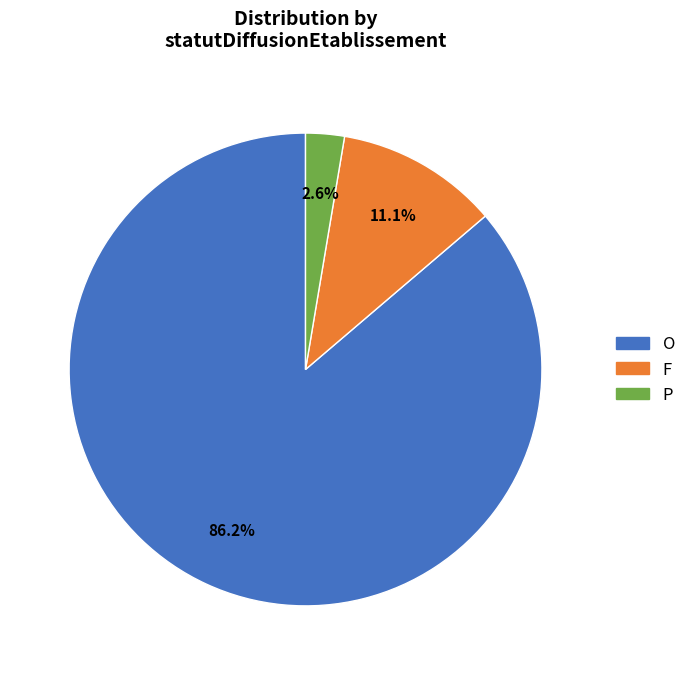

Is it true that F is 2% of the pie?

False